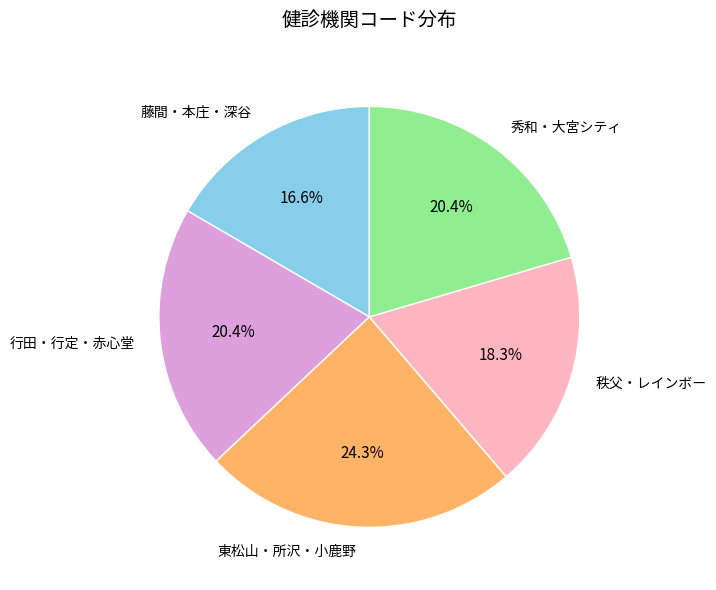

Between 藤間・本庄・深谷 and 秀和・大宮シティ, which is larger?

秀和・大宮シティ